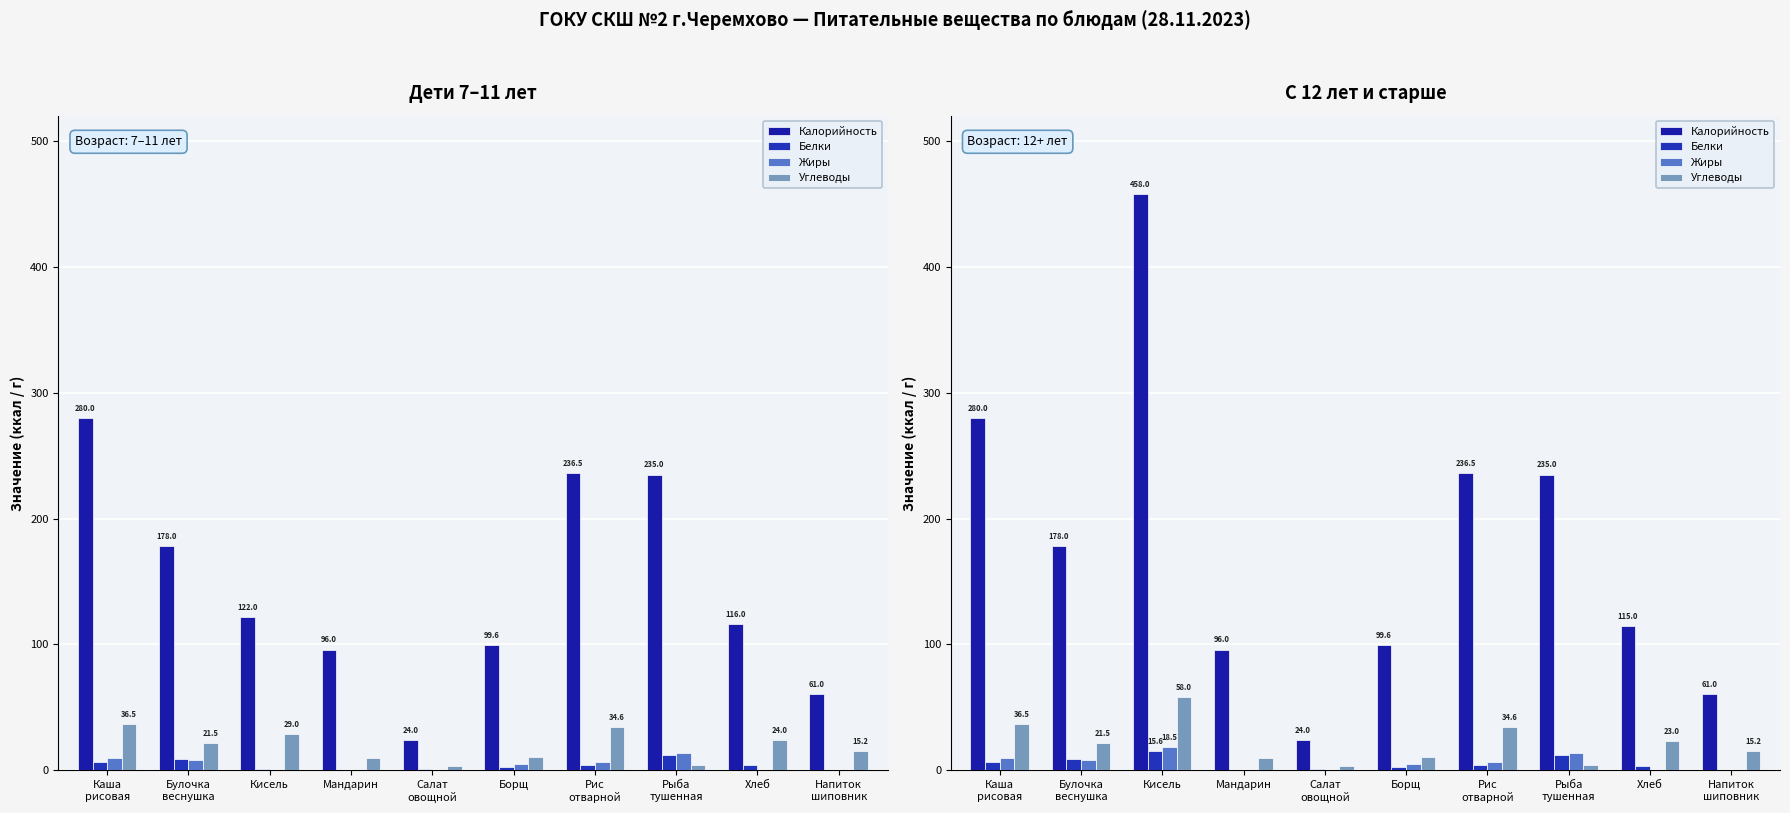

At which label does Белки reach its peak?

Кисель